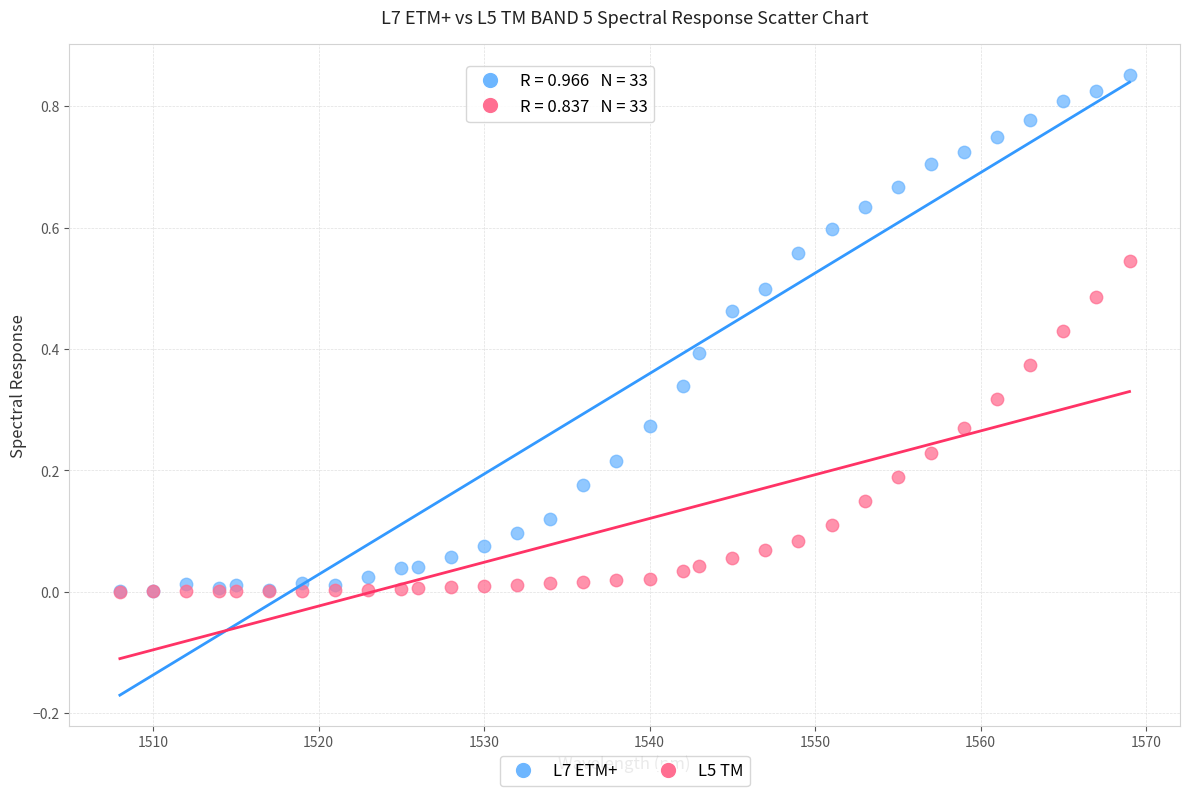

What are all the series names shown in the legend?

L7 ETM+, L5 TM